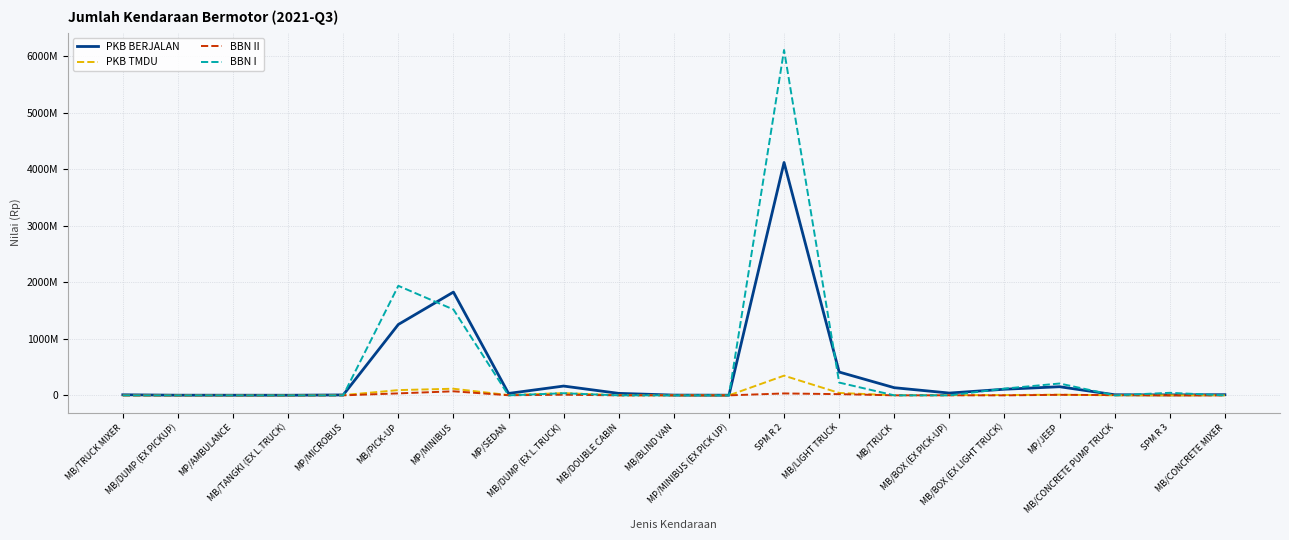

Reading right to left, list all the values displayed in this chart.

PKB BERJALAN: MB/CONCRETE MIXER=11845600	SPM R 3=8160985	MB/CONCRETE PUMP TRUCK=10630100	MP/JEEP=152502313	MB/BOX (EX LIGHT TRUCK)=108117191	MB/BOX (EX PICK-UP)=40554427	MB/TRUCK=135294647	MB/LIGHT TRUCK=412363003	SPM R 2=4117608752	MP/MINIBUS (EX PICK UP)=2865817	MB/BLIND VAN=4725608	MB/DOUBLE CABIN=34963418	MB/DUMP (EX L.TRUCK)=164330383	MP/SEDAN=33977726	MP/MINIBUS=1825953810	MB/PICK-UP=1253400904	MP/MICROBUS=7308929	MB/TANGKI (EX L.TRUCK)=2120495	MP/AMBULANCE=2516850	MB/DUMP (EX PICKUP)=2965469	MB/TRUCK MIXER=10033400
PKB TMDU: MB/CONCRETE MIXER=0	SPM R 3=248200	MB/CONCRETE PUMP TRUCK=0	MP/JEEP=11935787	MB/BOX (EX LIGHT TRUCK)=5591300	MB/BOX (EX PICK-UP)=2953784	MB/TRUCK=1830973	MB/LIGHT TRUCK=42548821	SPM R 2=348247676	MP/MINIBUS (EX PICK UP)=0	MB/BLIND VAN=0	MB/DOUBLE CABIN=1872167	MB/DUMP (EX L.TRUCK)=40255712	MP/SEDAN=4850917	MP/MINIBUS=117125784	MB/PICK-UP=92817266	MP/MICROBUS=4385357	MB/TANGKI (EX L.TRUCK)=0	MP/AMBULANCE=0	MB/DUMP (EX PICKUP)=0	MB/TRUCK MIXER=0
BBN II: MB/CONCRETE MIXER=0	SPM R 3=0	MB/CONCRETE PUMP TRUCK=4810000	MP/JEEP=9023490	MB/BOX (EX LIGHT TRUCK)=0	MB/BOX (EX PICK-UP)=1040000	MB/TRUCK=494190	MB/LIGHT TRUCK=21227950	SPM R 2=33798024	MP/MINIBUS (EX PICK UP)=0	MB/BLIND VAN=1080000	MB/DOUBLE CABIN=0	MB/DUMP (EX L.TRUCK)=11130000	MP/SEDAN=1639460	MP/MINIBUS=71642970	MB/PICK-UP=34832580	MP/MICROBUS=0	MB/TANGKI (EX L.TRUCK)=0	MP/AMBULANCE=0	MB/DUMP (EX PICKUP)=0	MB/TRUCK MIXER=0
BBN I: MB/CONCRETE MIXER=0	SPM R 3=44897250	MB/CONCRETE PUMP TRUCK=0	MP/JEEP=209400000	MB/BOX (EX LIGHT TRUCK)=119250000	MB/BOX (EX PICK-UP)=0	MB/TRUCK=0	MB/LIGHT TRUCK=225900000	SPM R 2=6106650000	MP/MINIBUS (EX PICK UP)=0	MB/BLIND VAN=0	MB/DOUBLE CABIN=0	MB/DUMP (EX L.TRUCK)=37350000	MP/SEDAN=0	MP/MINIBUS=1518300000	MB/PICK-UP=1936950000	MP/MICROBUS=0	MB/TANGKI (EX L.TRUCK)=0	MP/AMBULANCE=0	MB/DUMP (EX PICKUP)=0	MB/TRUCK MIXER=0